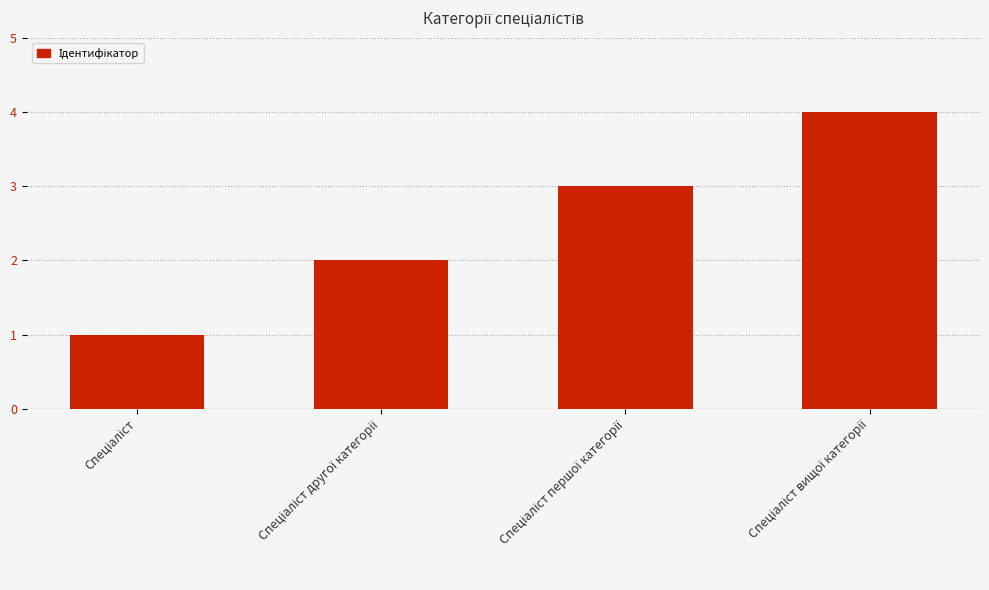

What is the sum of all values?

10